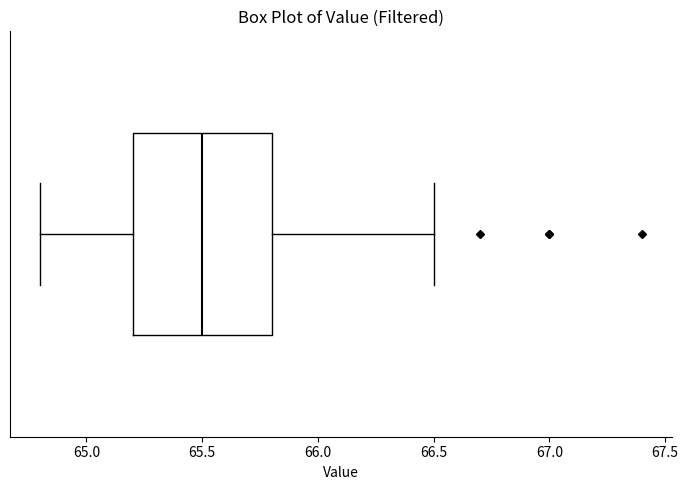

Read this box plot against the x-axis: the position of the median line, the range covered by the box, and the ends of both whiskers. The values are not printed on the chart, so give them approximately, as read against the axis.

median 65.5, box 65.2 to 65.8, whiskers 64.8 to 66.5